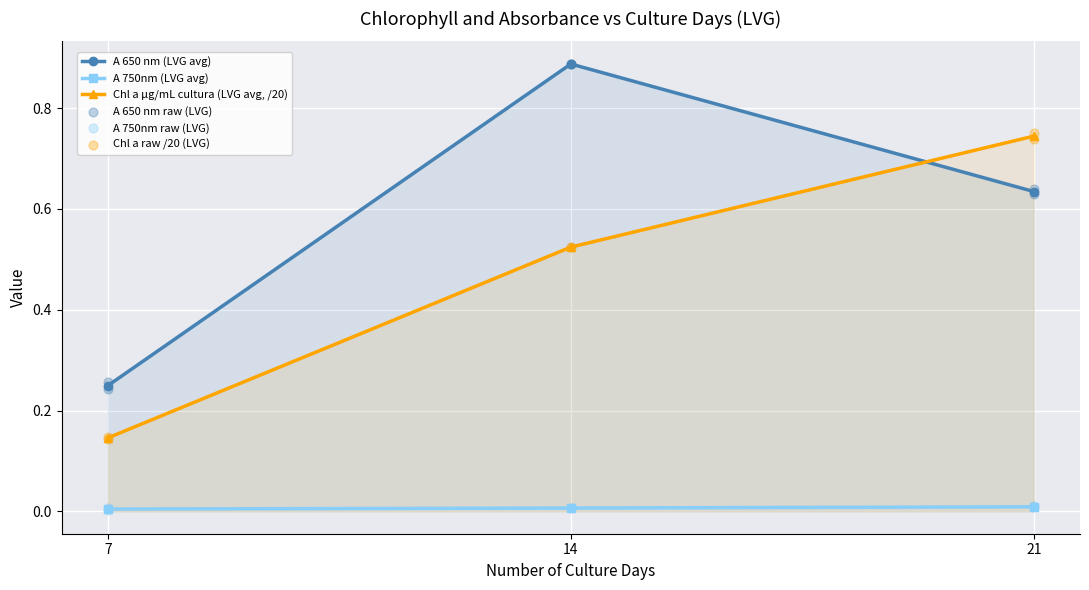

The A 650 nm (LVG avg) series shows 0.4 at 21. True or false?

False